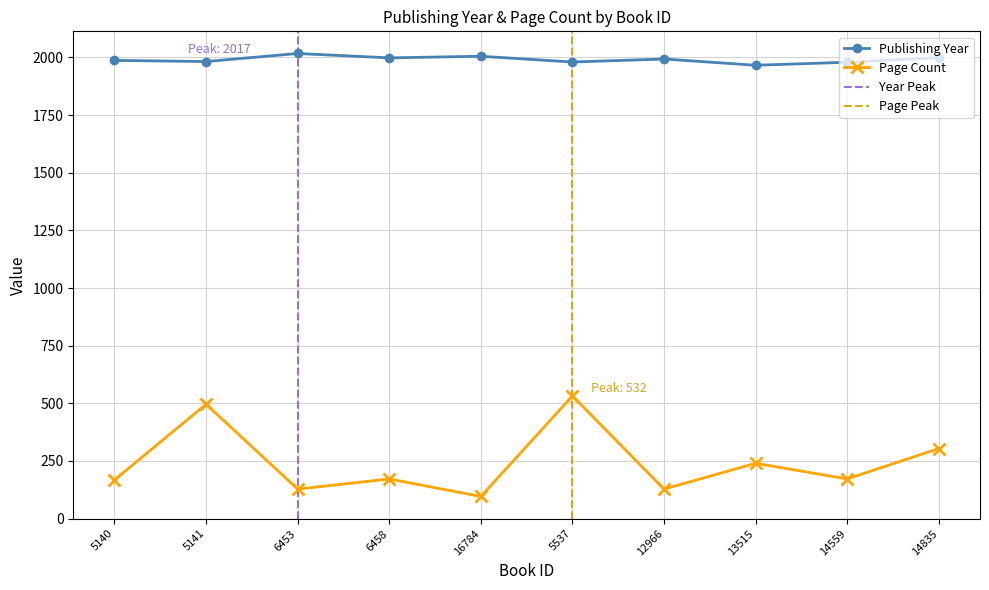

True or false: pageCount and publishingYear intersect in this chart.

False